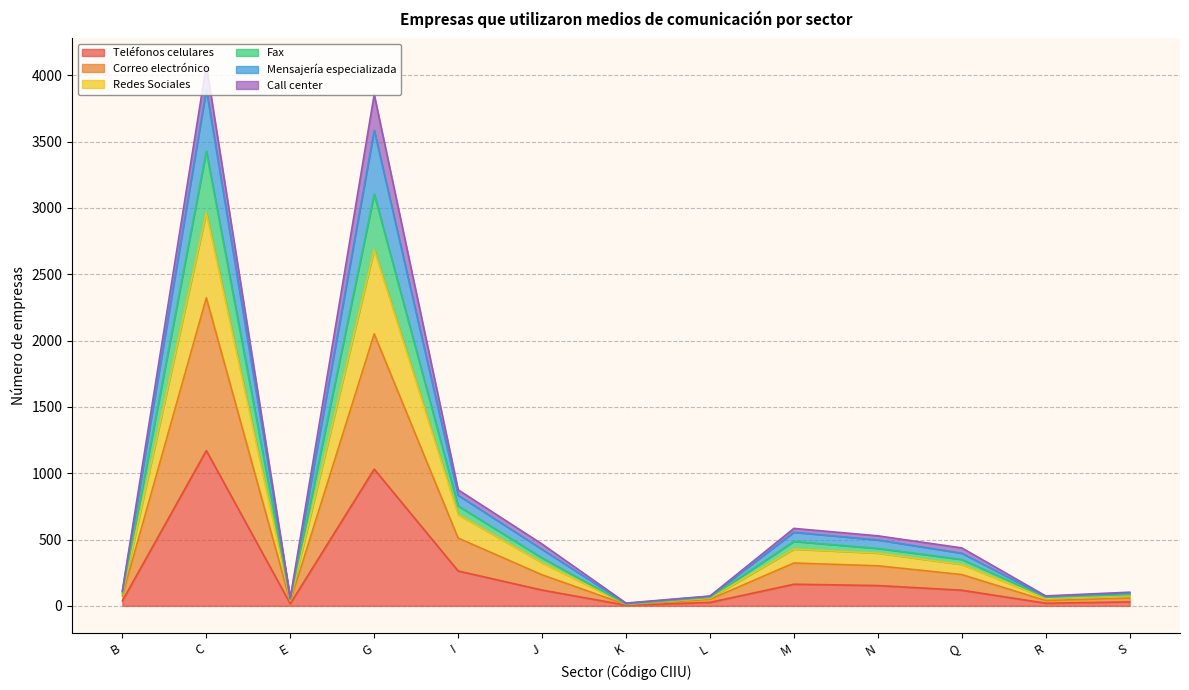

Where is the first local maximum for Mensajería especializada?

C